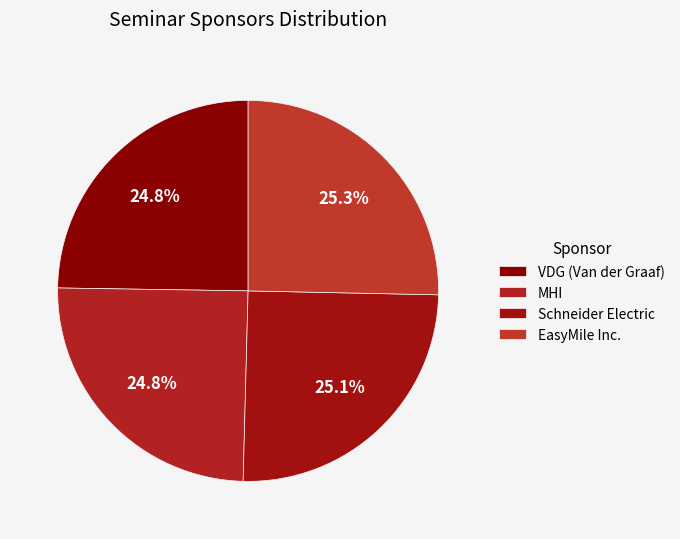

To the nearest percent, what is the average slice percentage?

25%